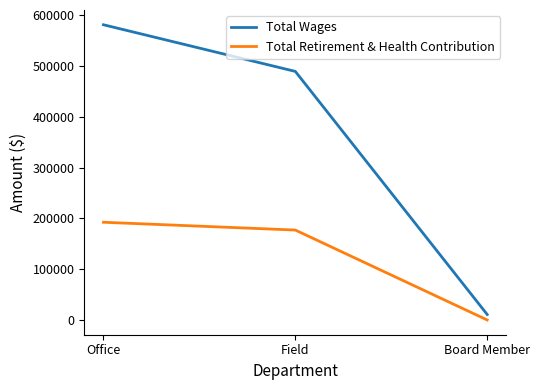

Which label corresponds to the smallest value in the chart?

Board Member